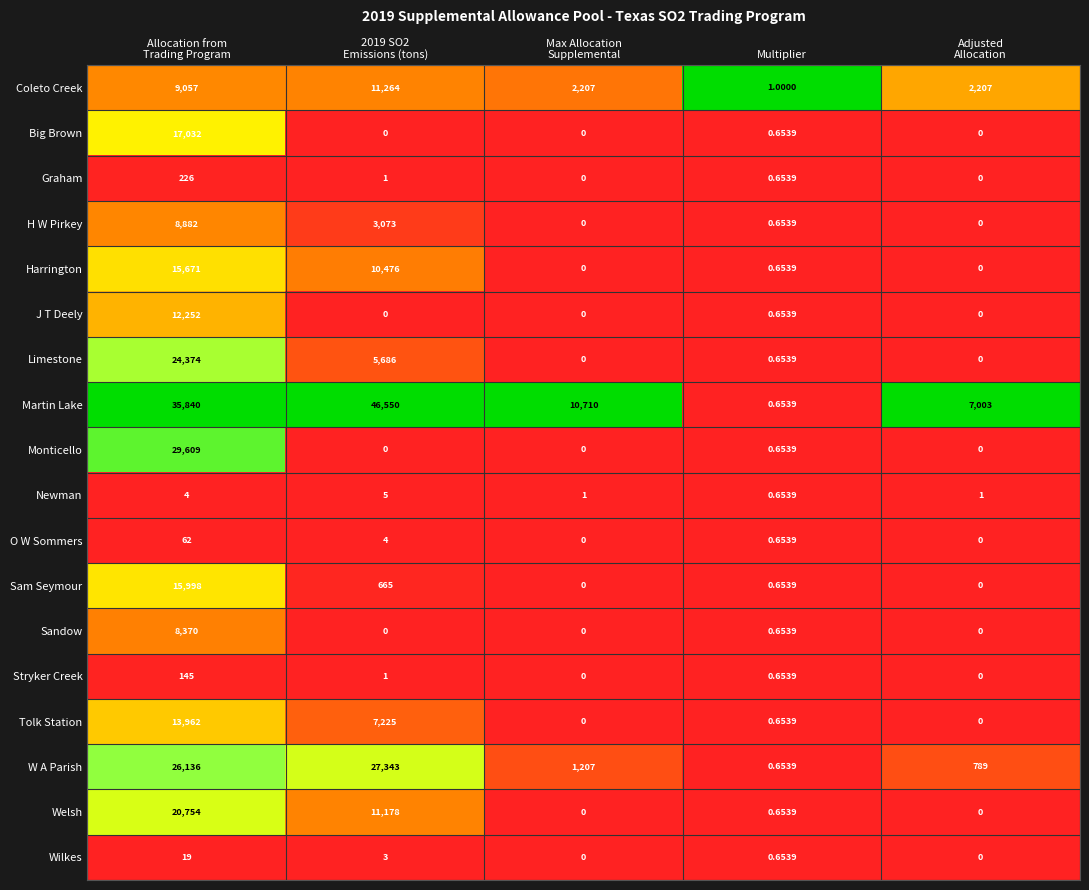

List the series in order of their peak value, highest first.

Martin Lake, Monticello, W A Parish, Limestone, Welsh, Big Brown, Sam Seymour, Harrington, Tolk Station, J T Deely, Coleto Creek, H W Pirkey, Sandow, Graham, Stryker Creek, O W Sommers, Wilkes, Newman